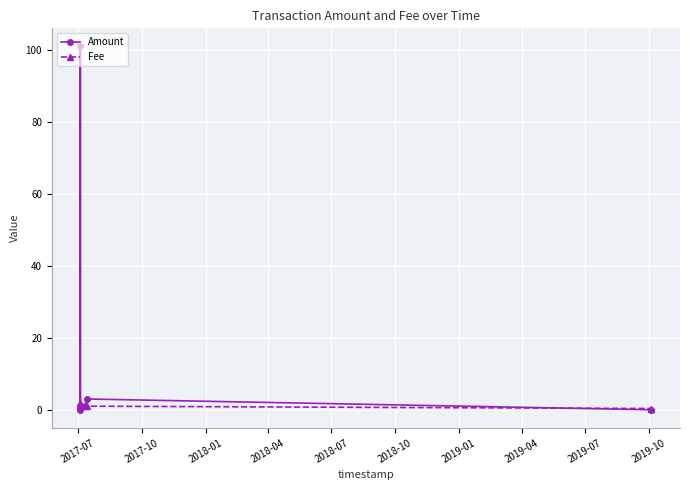

Rank the series by their average value, from highest to lowest.

Amount, Fee